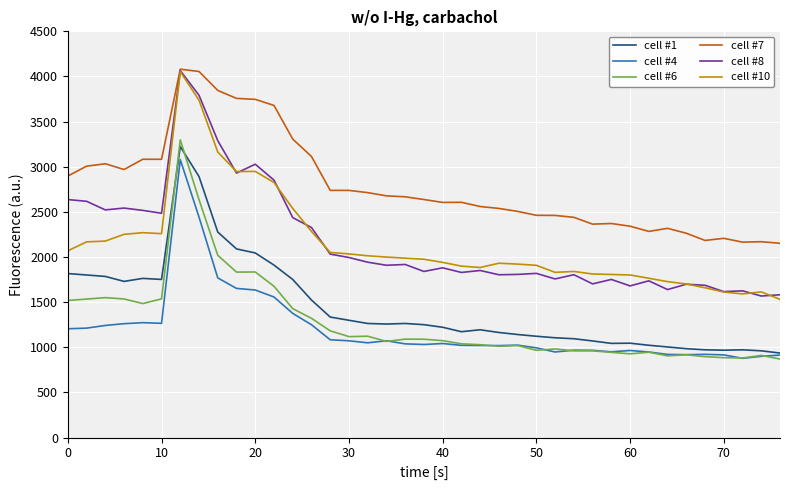

What is the difference between the maximum and second lowest values in the cell #6 series?

2416.6